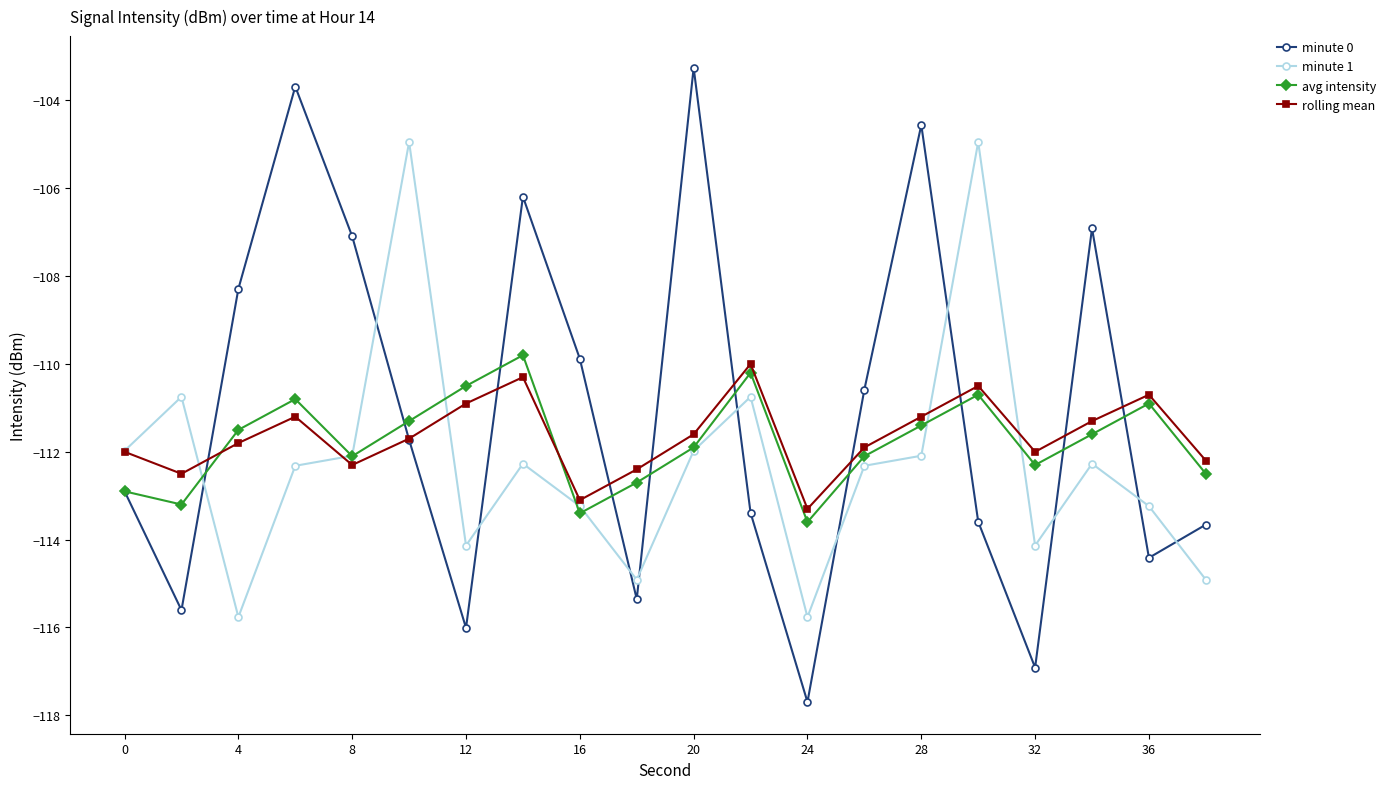

True or false: rolling mean and avg intensity intersect in this chart.

True